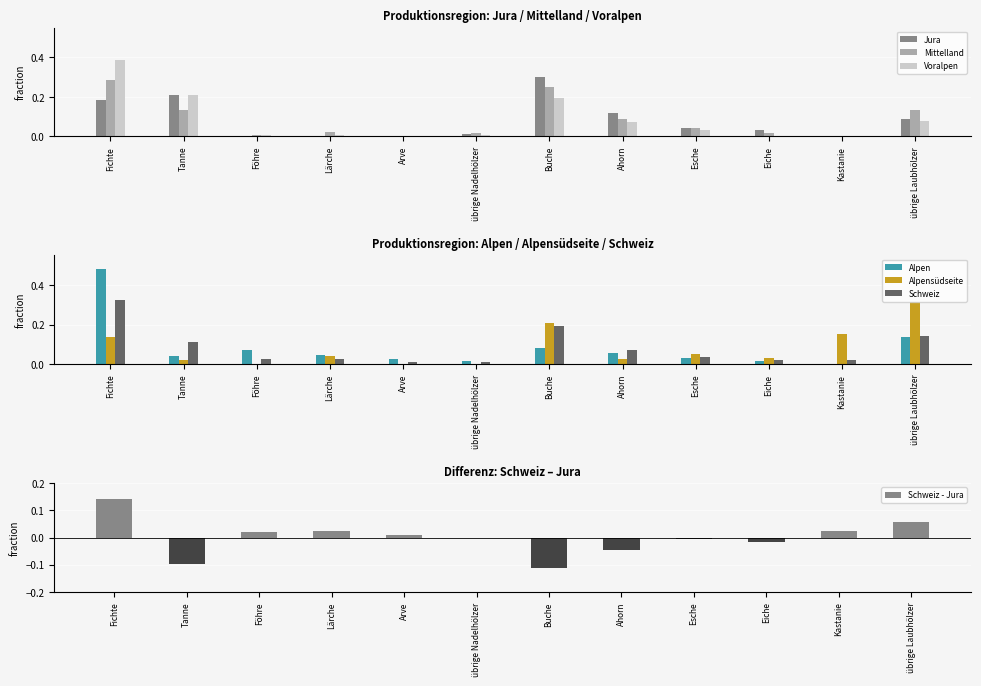

True or false: Alpensüdseite has a value of 0.1 at Buche.

False